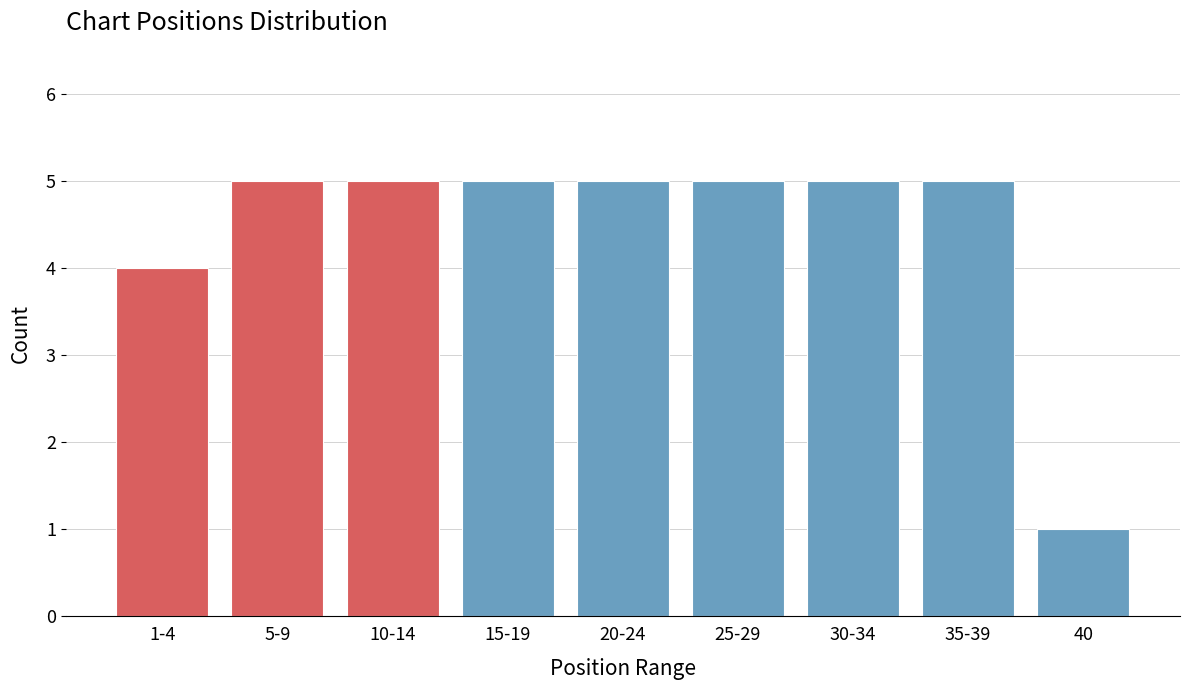

Reading right to left, what are all the values shown in this chart?

40=1	35-39=5	30-34=5	25-29=5	20-24=5	15-19=5	10-14=5	5-9=5	1-4=4